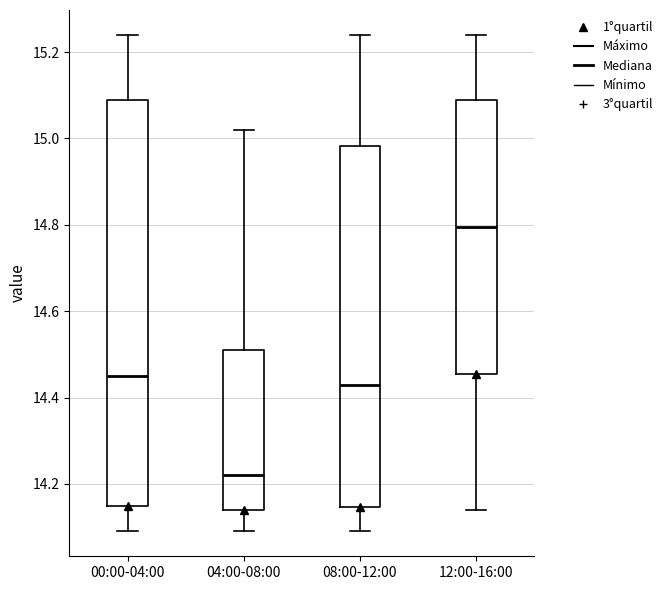

Which box has the highest median line?

12:00-16:00